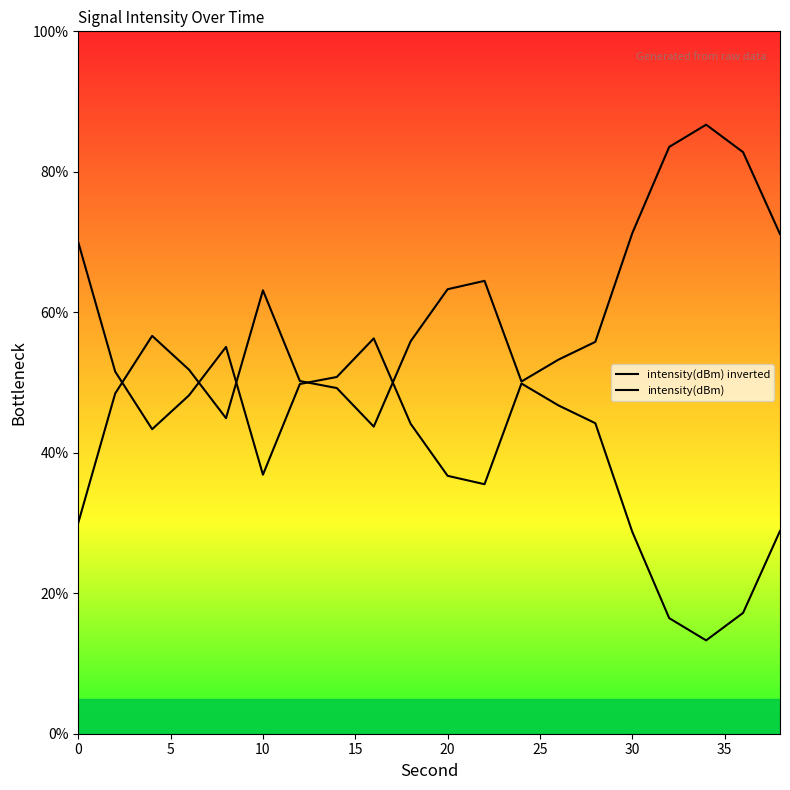

What is the lowest value of the intensity(dBm) inverted series?

13.3